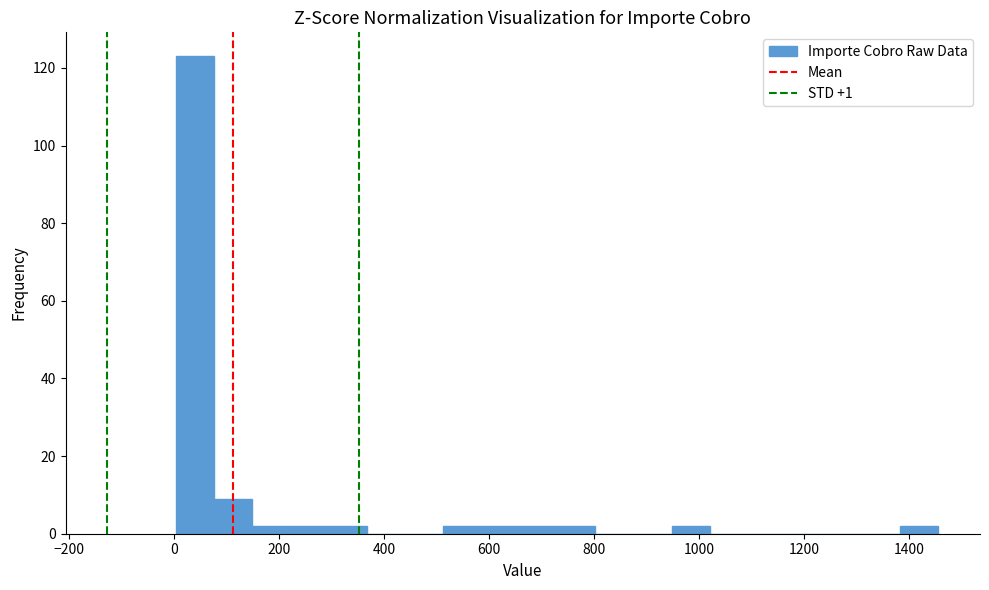

Read against the x-axis, roughly where is the centre of the tallest bar?

40